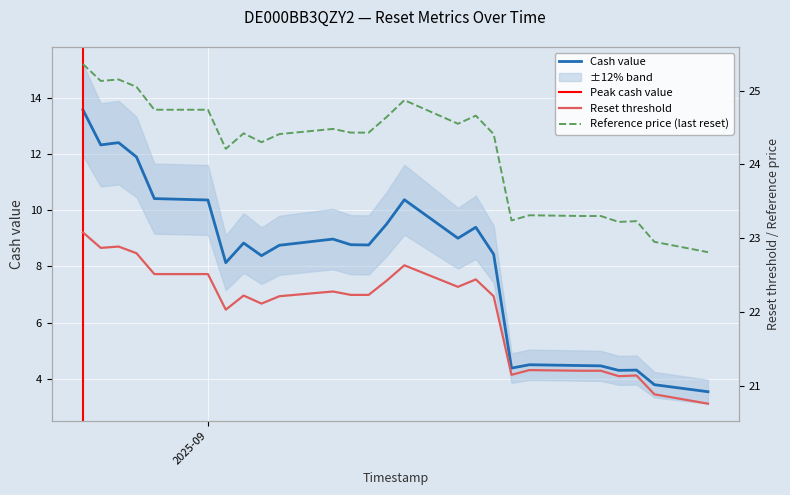

What is the minimum value for Cash value?

3.5